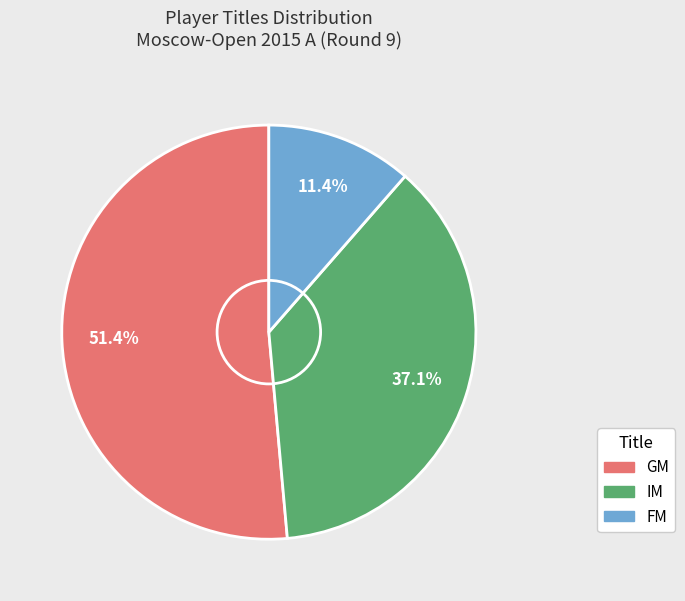

What is the smallest slice in the pie chart?

FM